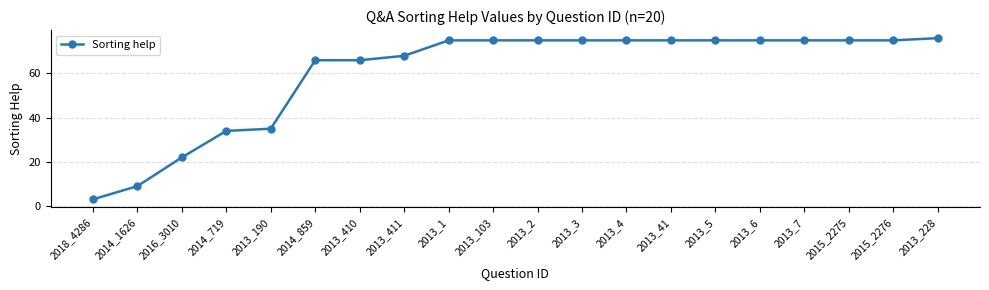

Which has a higher value, 2014_859 or 2013_190?

2014_859